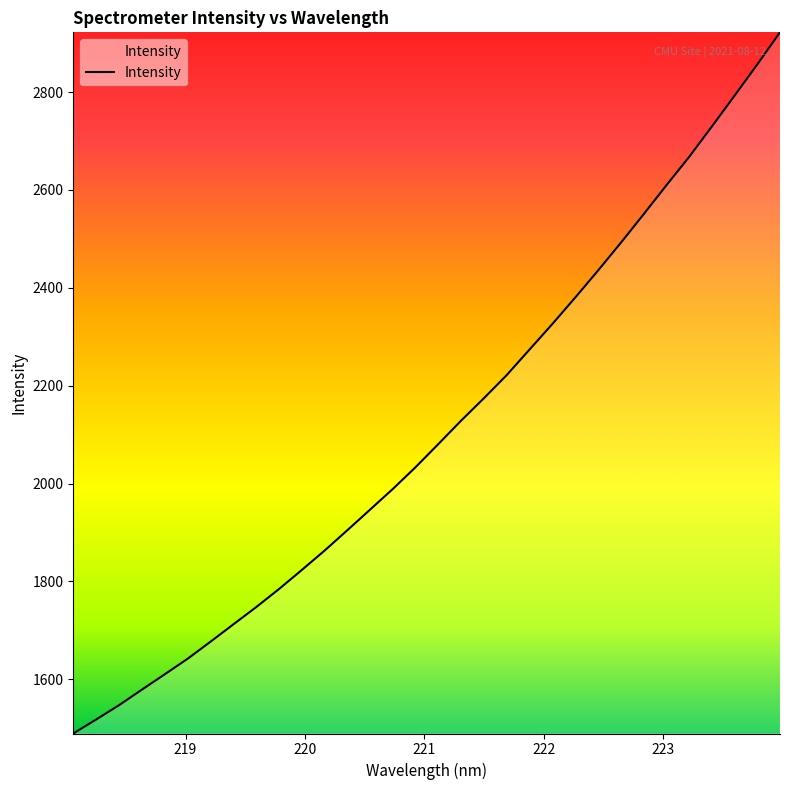

What is the minimum value shown in the chart?

1489.3